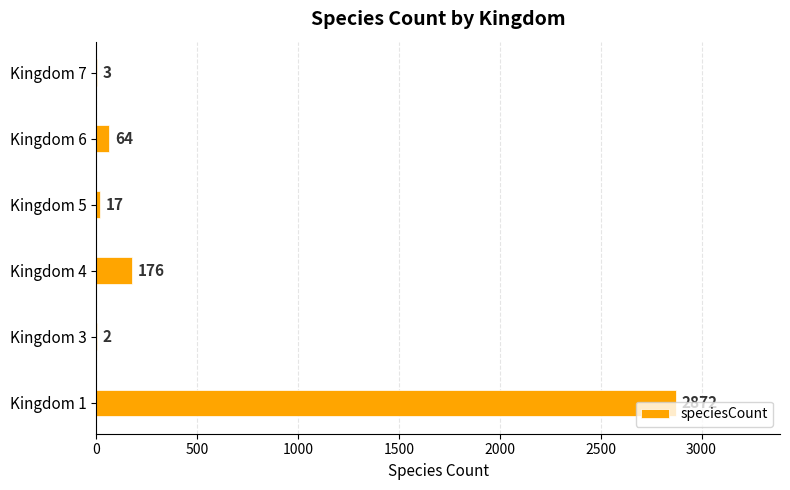

What is the ratio of the value at Kingdom 3 to the value at Kingdom 7?

0.7